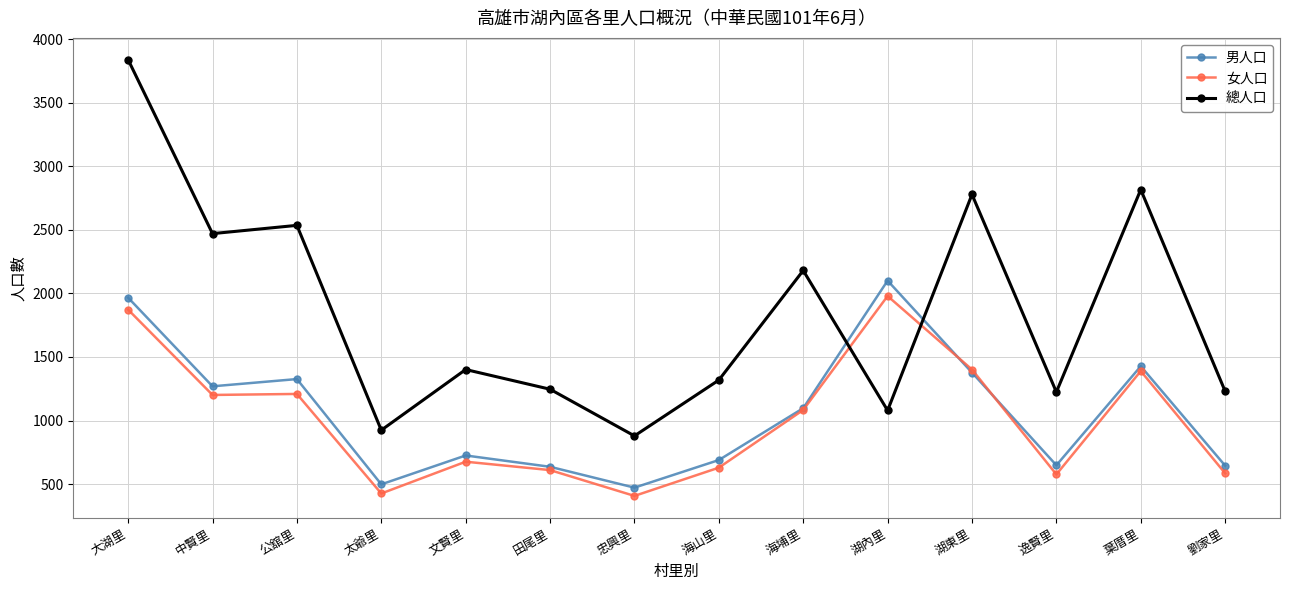

At which label does 女人口 reach its peak?

湖內里